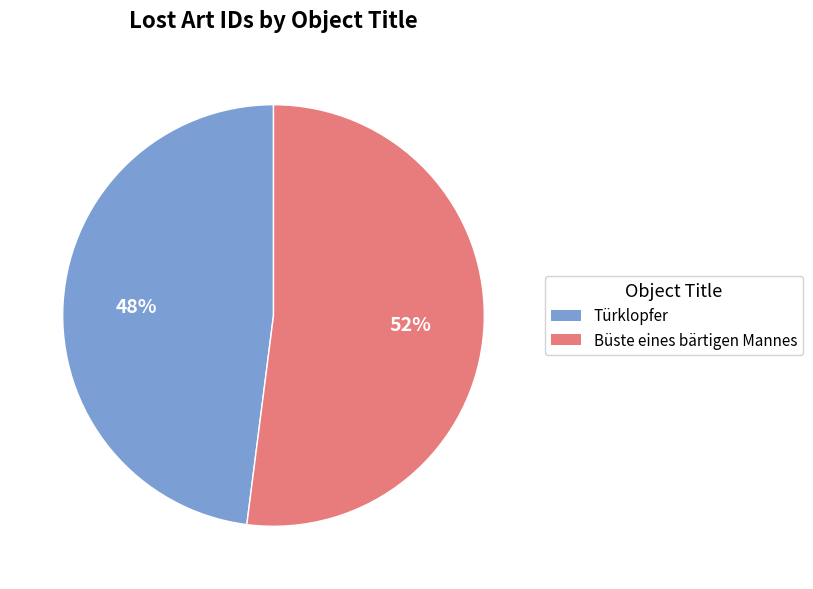

Which slice is the largest?

Büste eines bärtigen Mannes